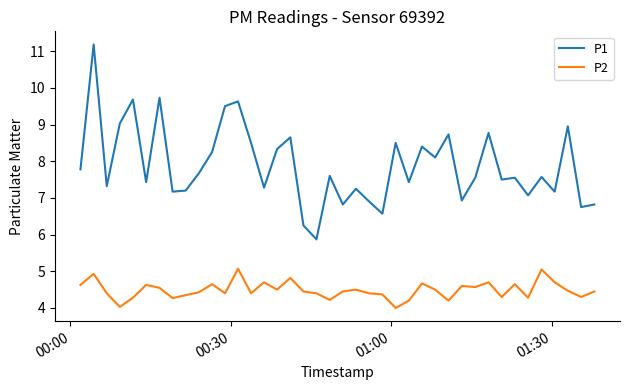

What is the lowest value of the P2 series?

4.0